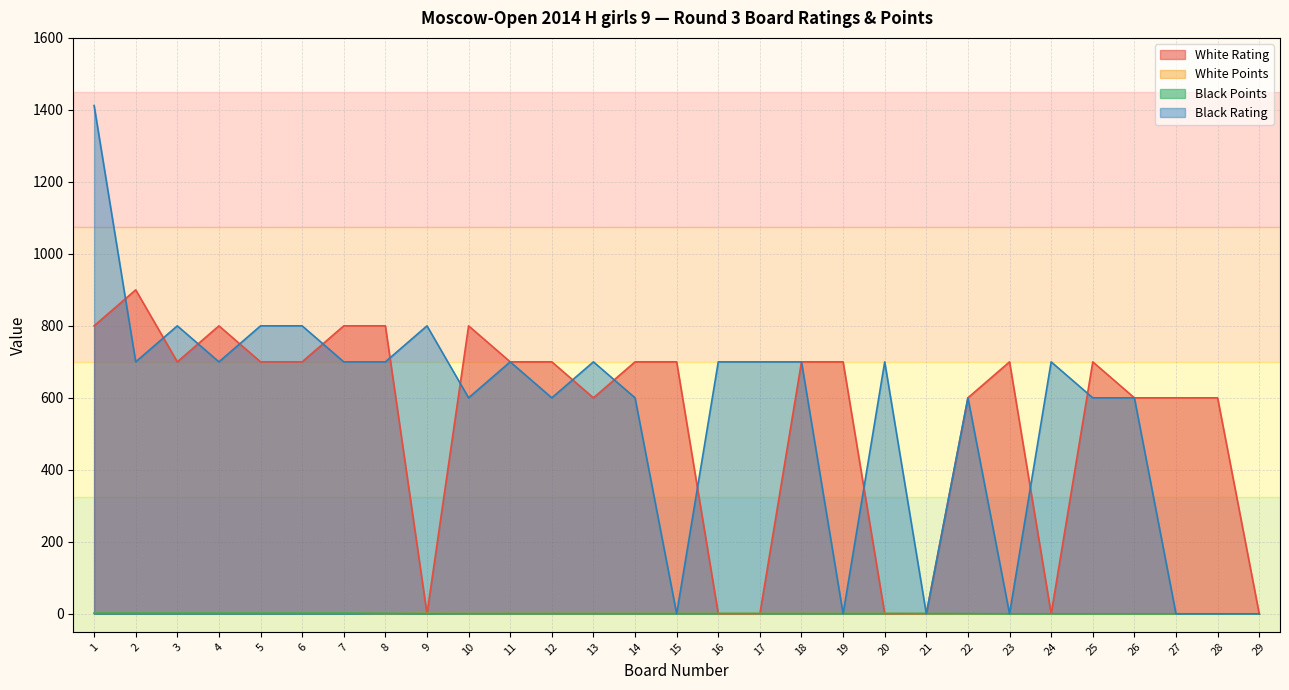

What is the sum of all Black Rating values?

15912.0